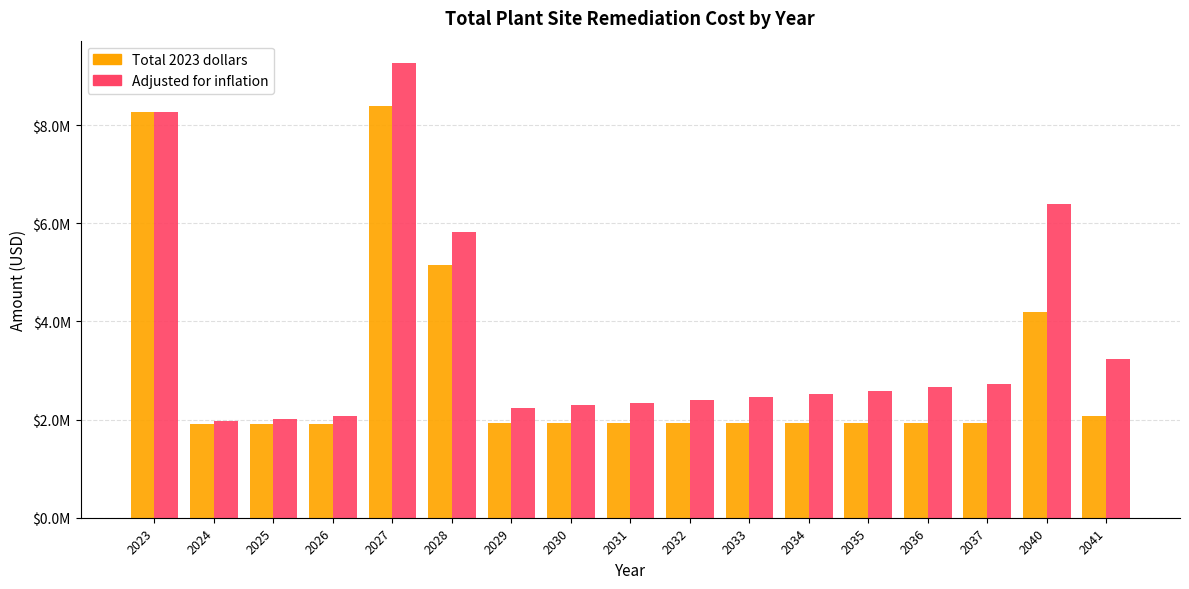

At which label does Adjusted for inflation first exceed 2527275?

2023